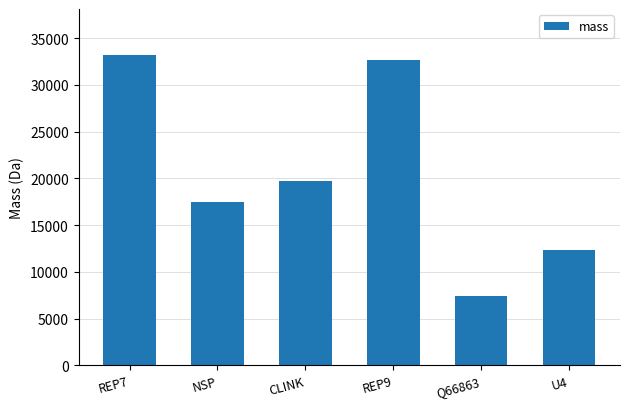

Reading left to right, what are all the values shown in this chart?

REP7=33150.0	NSP=17417.8	CLINK=19683.7	REP9=32707.7	Q66863=7447.5	U4=12354.2